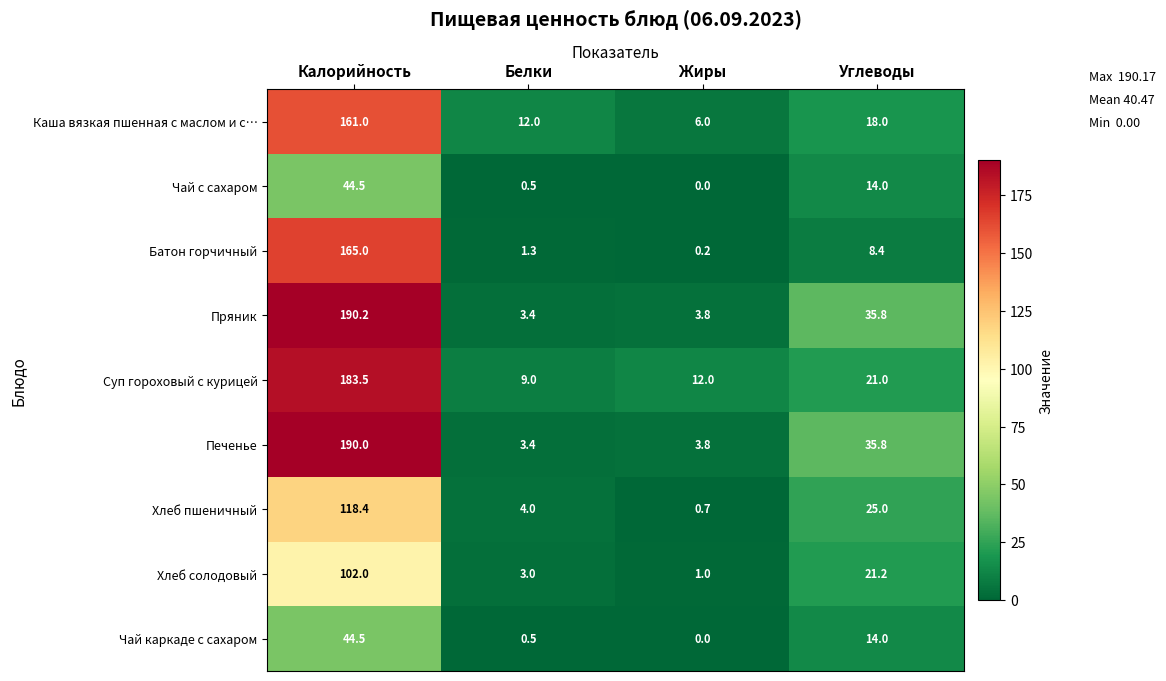

What is the average value of the Чай каркаде с сахаром series?

14.8